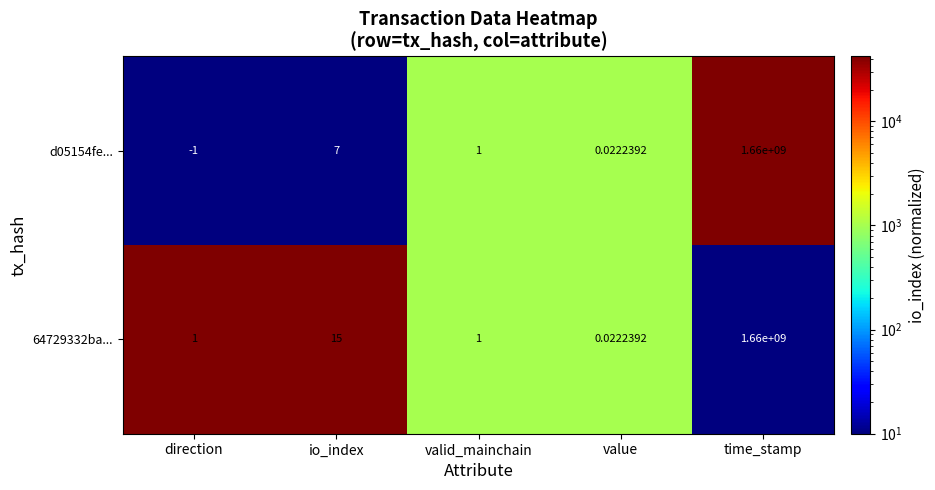

Rank the categories by d05154fe... value from highest to lowest.

time_stamp, io_index, valid_mainchain, value, direction